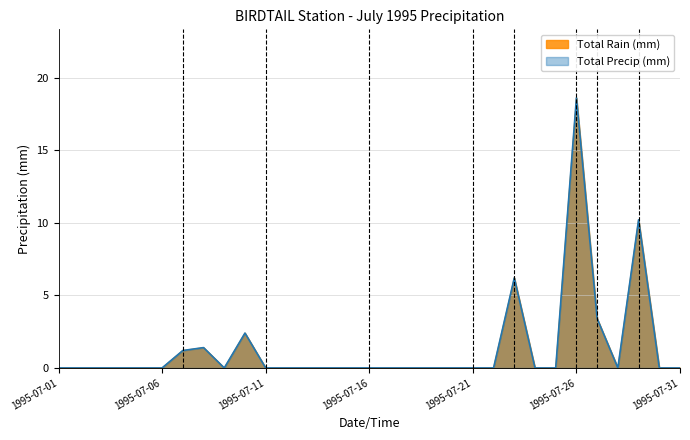

Reading left to right, what are all the values shown in this chart?

Total Rain (mm): 0.0	0.0	0.0	0.0	0.0	0.0	1.2	1.4	0.0	2.4	0.0	0.0	0.0	0.0	0.0	0.0	0.0	0.0	0.0	0.0	0.0	0.0	6.2	0.0	0.0	18.6	3.4	0.0	10.2	0.0	0.0
Total Precip (mm): 0.0	0.0	0.0	0.0	0.0	0.0	1.2	1.4	0.0	2.4	0.0	0.0	0.0	0.0	0.0	0.0	0.0	0.0	0.0	0.0	0.0	0.0	6.2	0.0	0.0	18.6	3.4	0.0	10.2	0.0	0.0